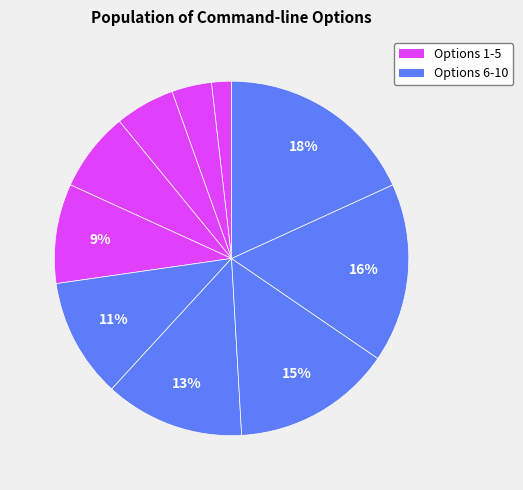

How many segments does this pie chart have?

10